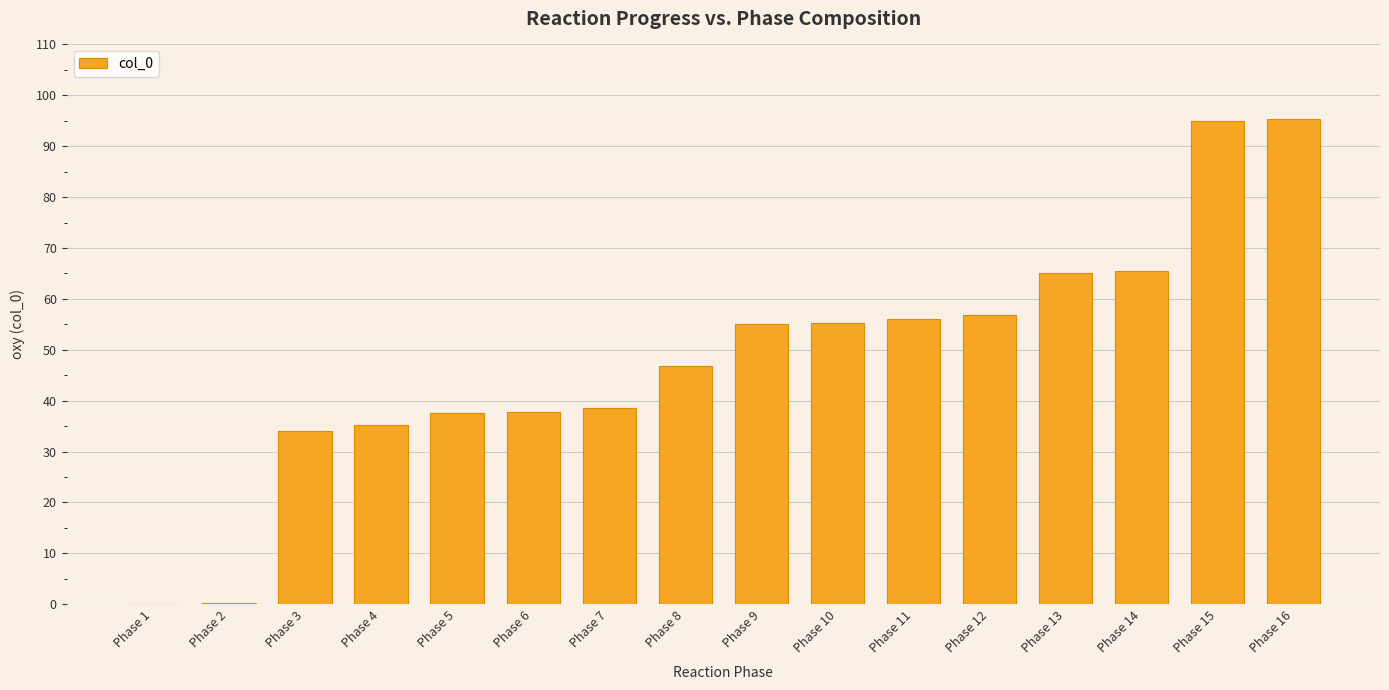

What is the change in value from Phase 1 to Phase 5?

+37.5